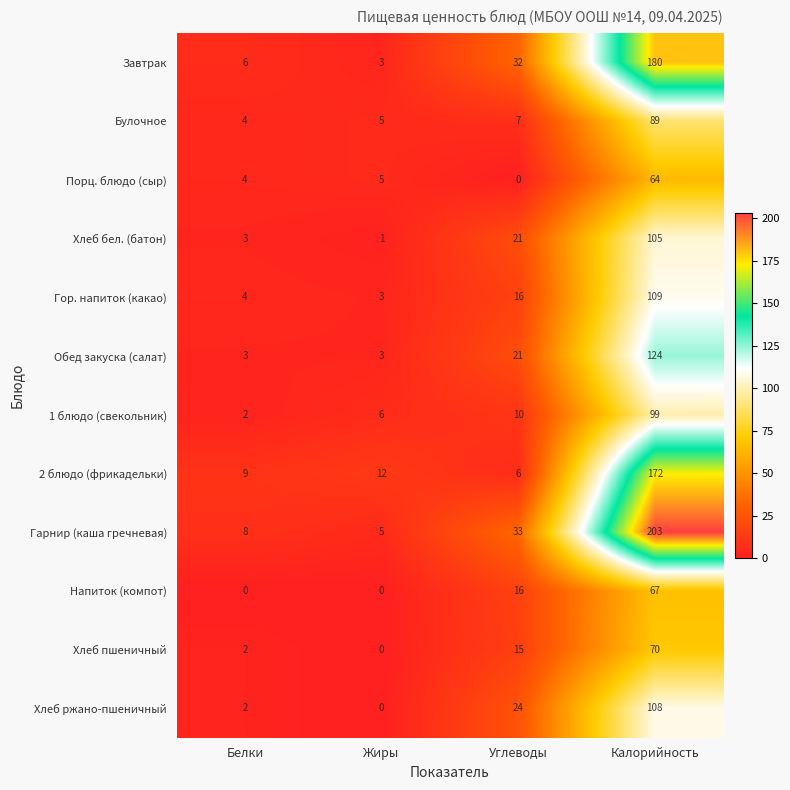

At which category does the chart reach its peak across all series?

Калорийность